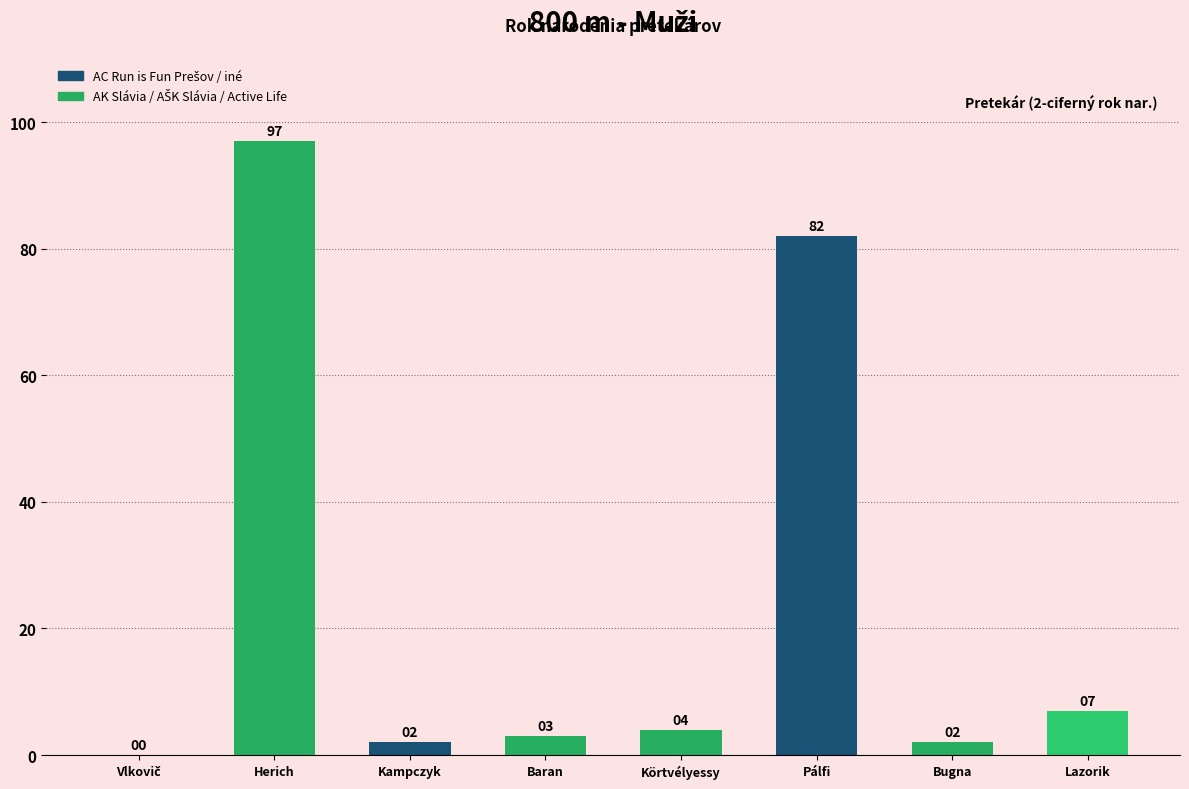

What is the change in value from Herich to Pálfi?

-15